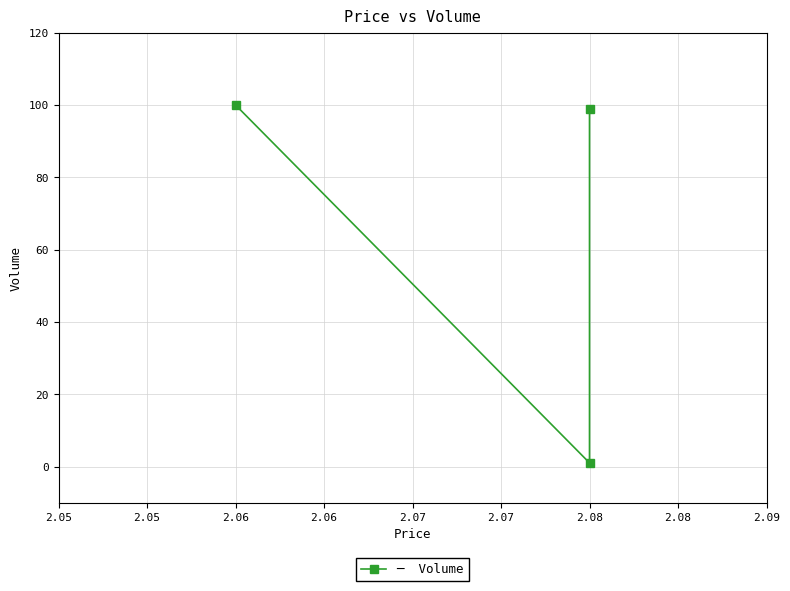

How many values exceed 99?

1